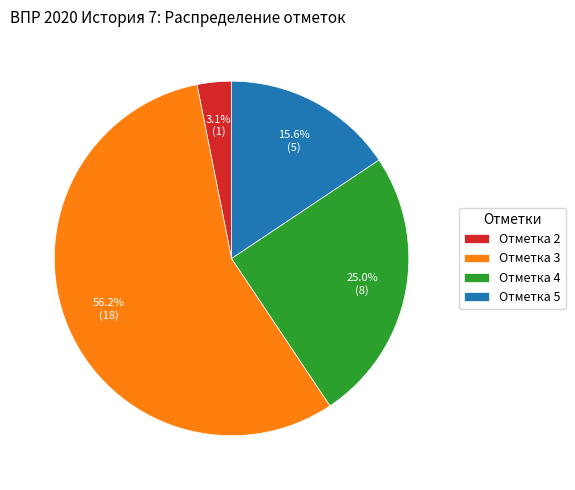

Between Отметка 2 and Отметка 5, which is larger?

Отметка 5